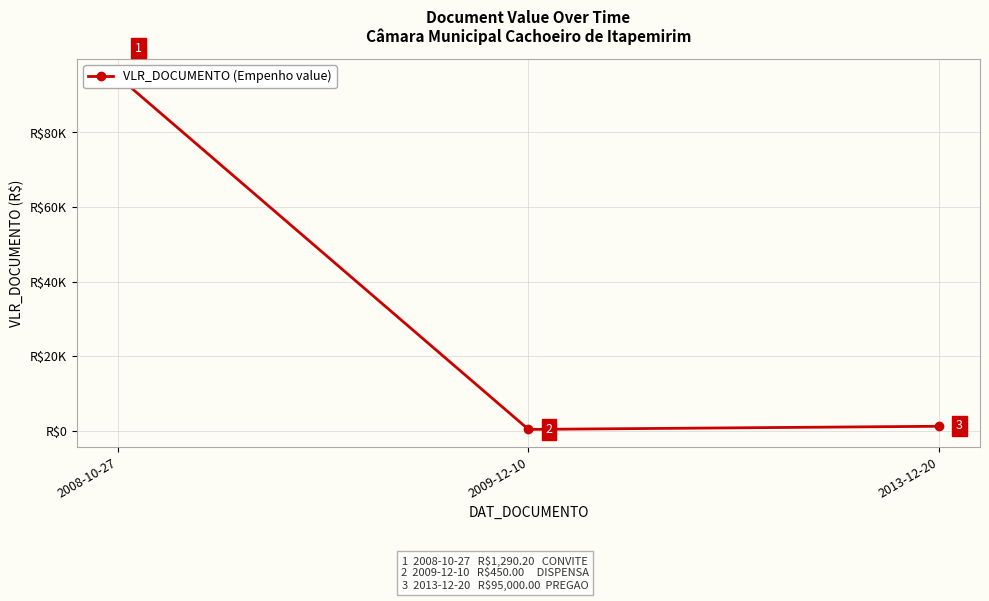

What is the sum of all values?

96740.2